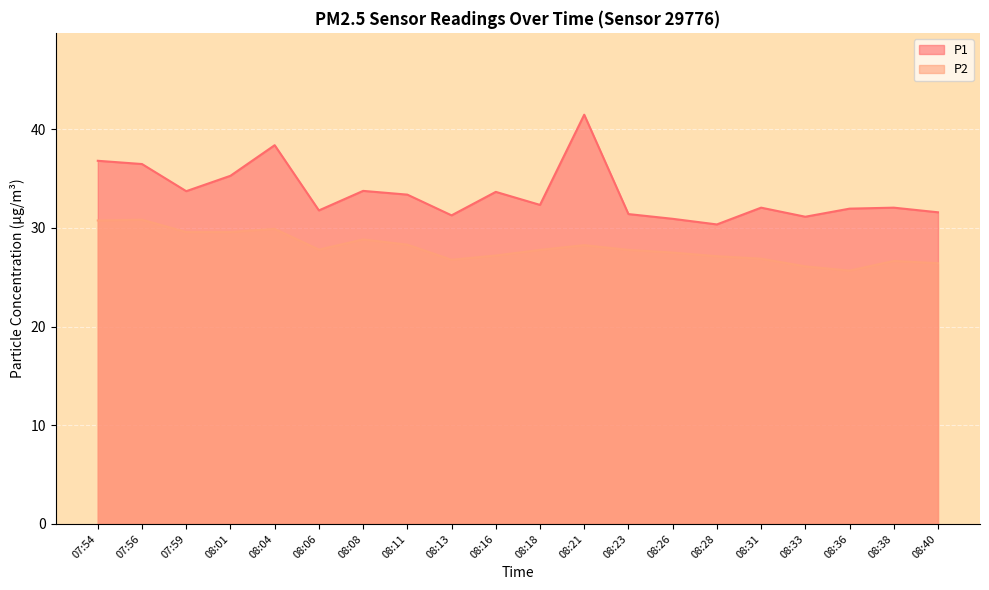

What are all the series names shown in the legend?

P1, P2